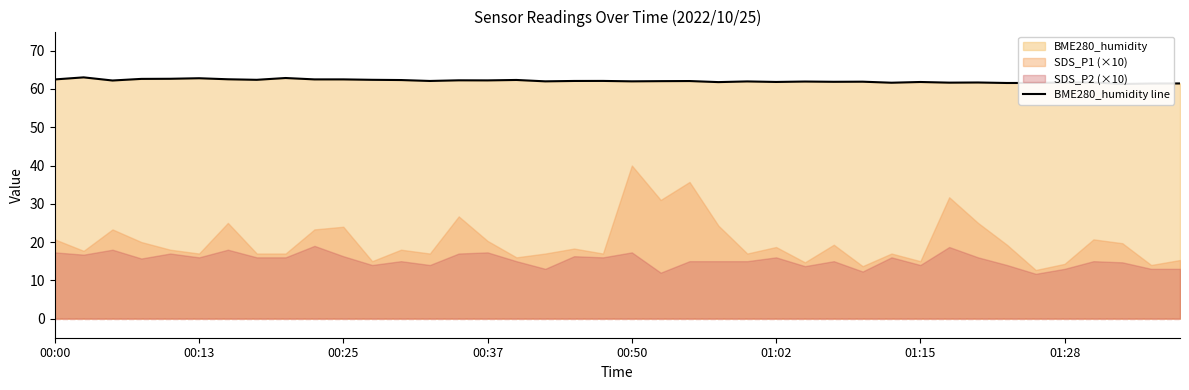

What is the change in value from 16 to 20?

-0.4